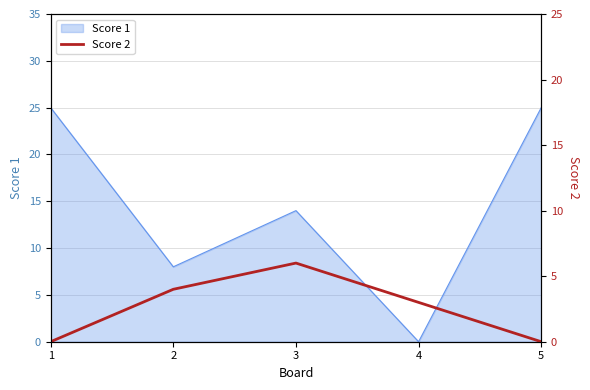

The value of Score 1 at 1 is 33. True or false?

False